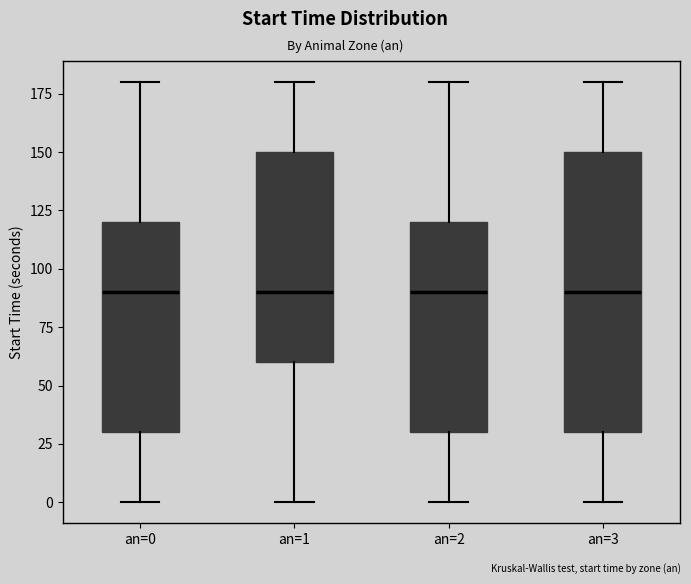

Where is the lower edge of the box for an=0 on the y-axis? The values are not printed on the chart, so give them approximately, as read against the axis.

30